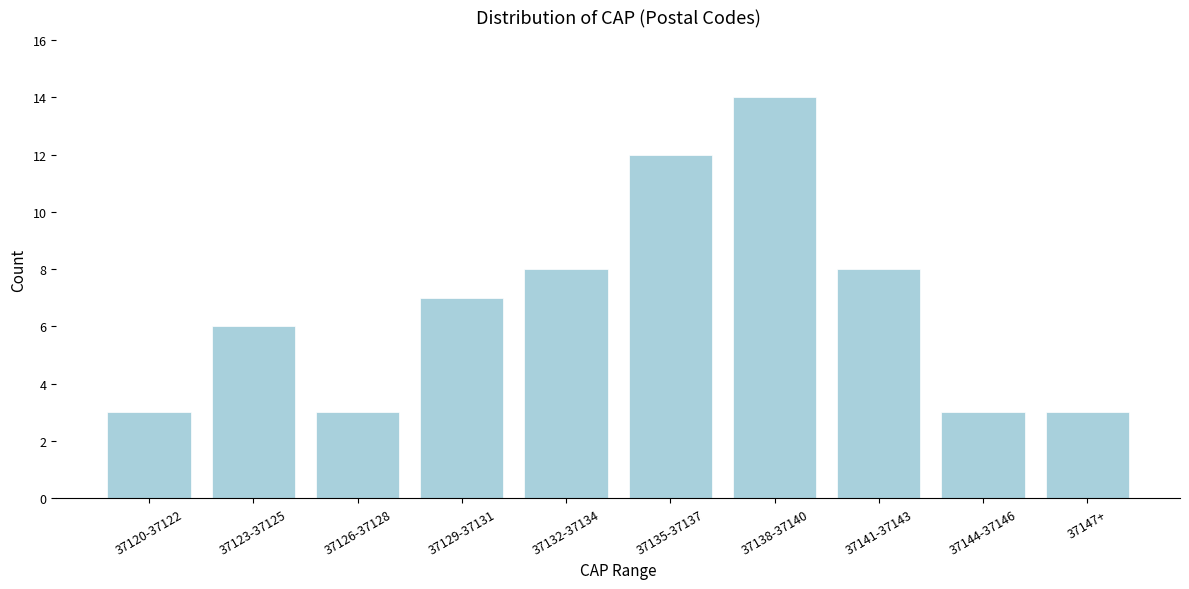

Reading right to left, extract all data points from this chart.

3	3	8	14	12	8	7	3	6	3